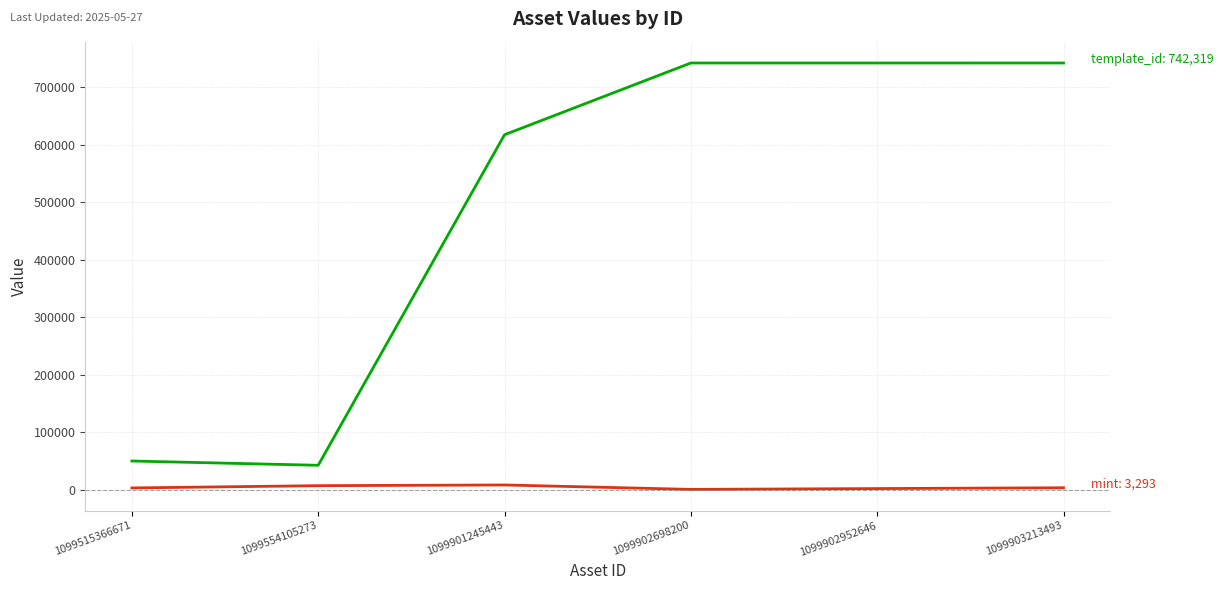

What is the greatest value displayed?

742319